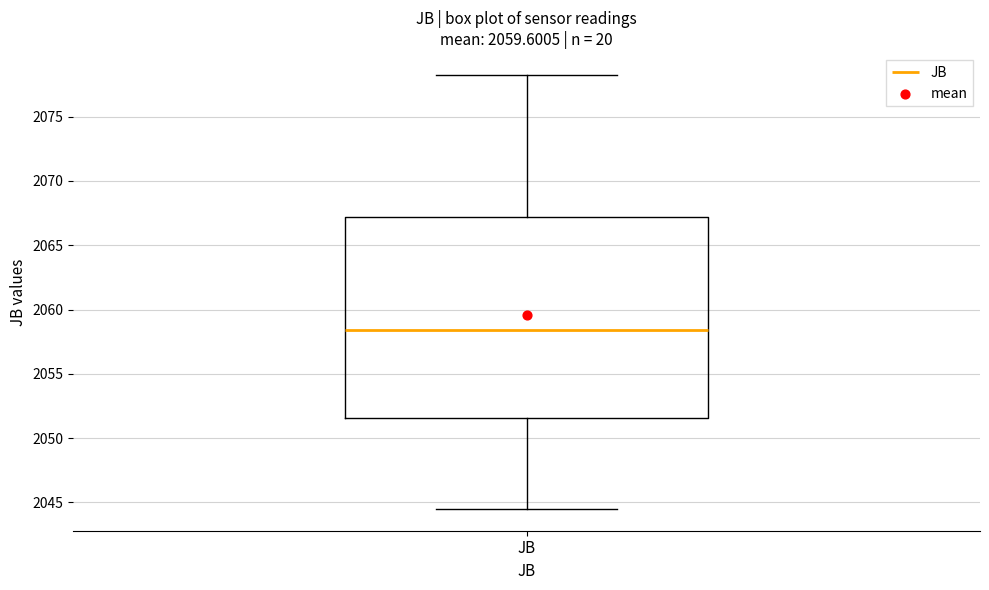

Where does the median line of the box for JB sit on the y-axis? The values are not printed on the chart, so give them approximately, as read against the axis.

2058.5